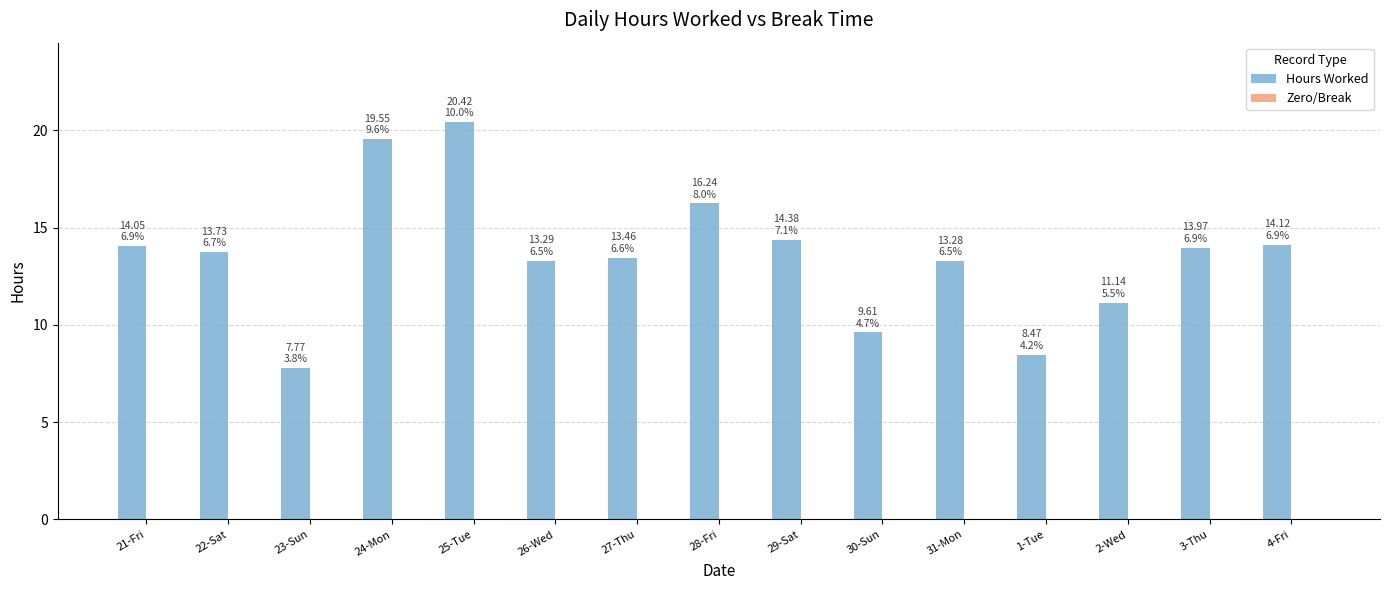

What is the change in value from 25-Tue to 31-Mon?

-7.1